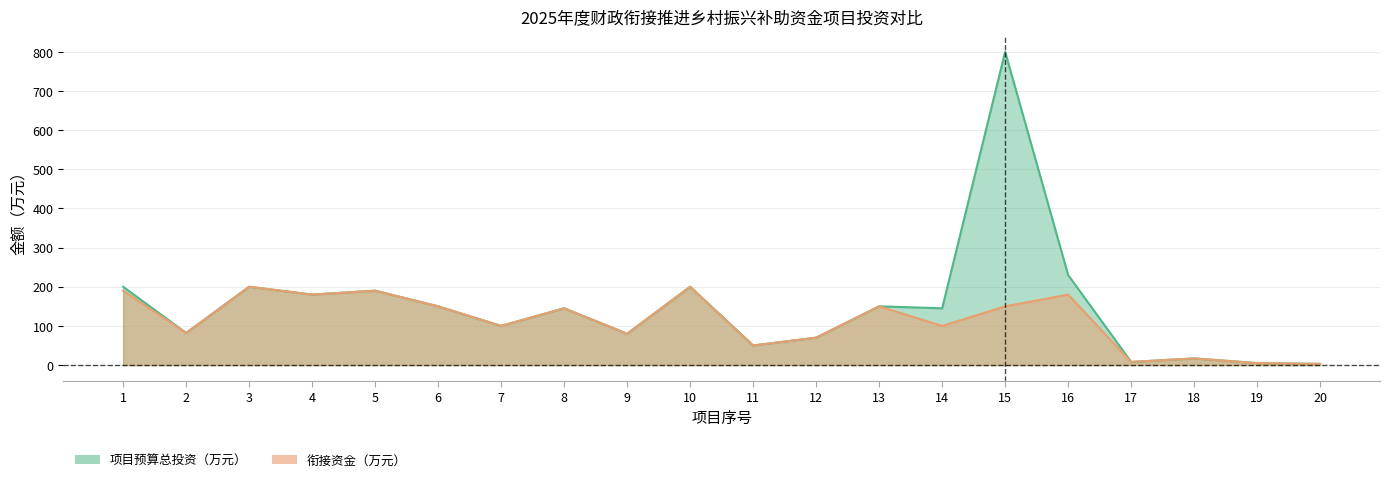

At how many categories does at least one series exceed 184?

6